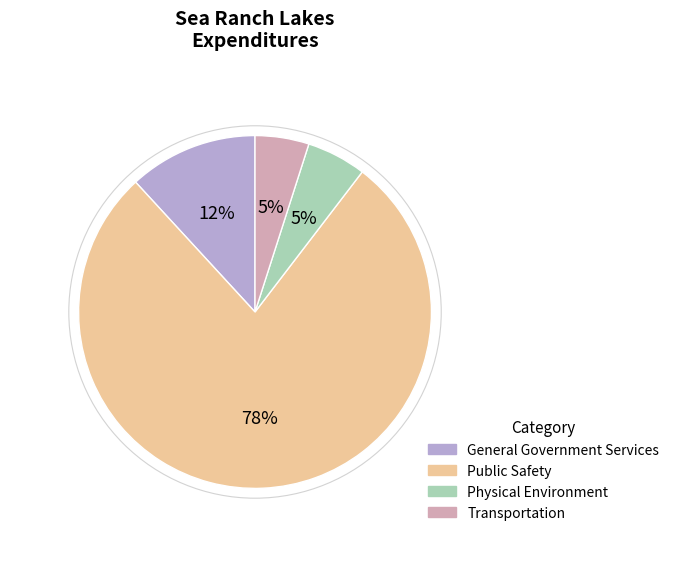

Is it true that Physical Environment is 5% of the pie?

True